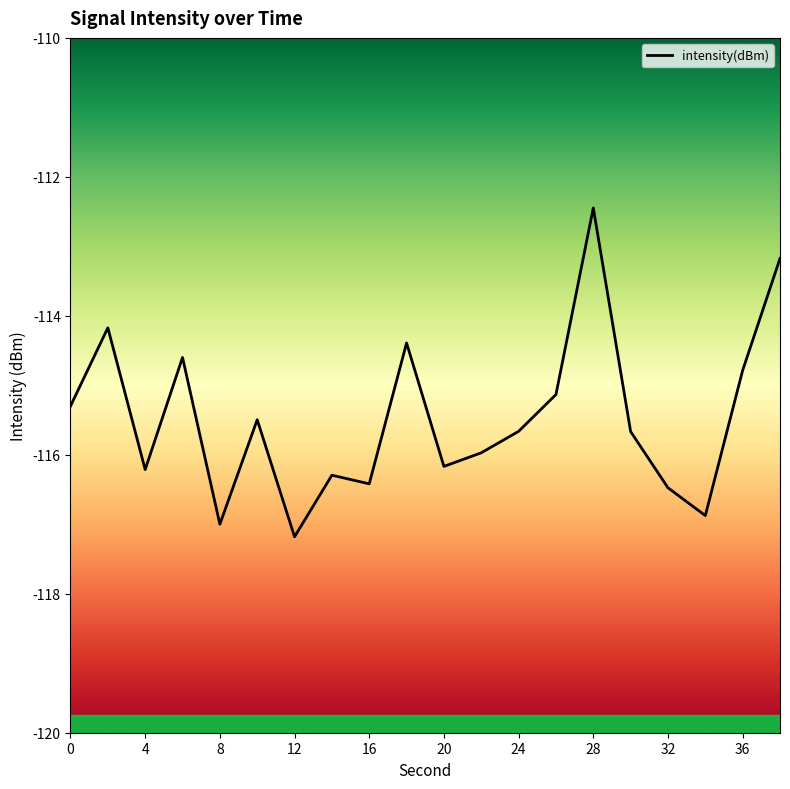

What is the value of the 18th point from the left?

-116.9